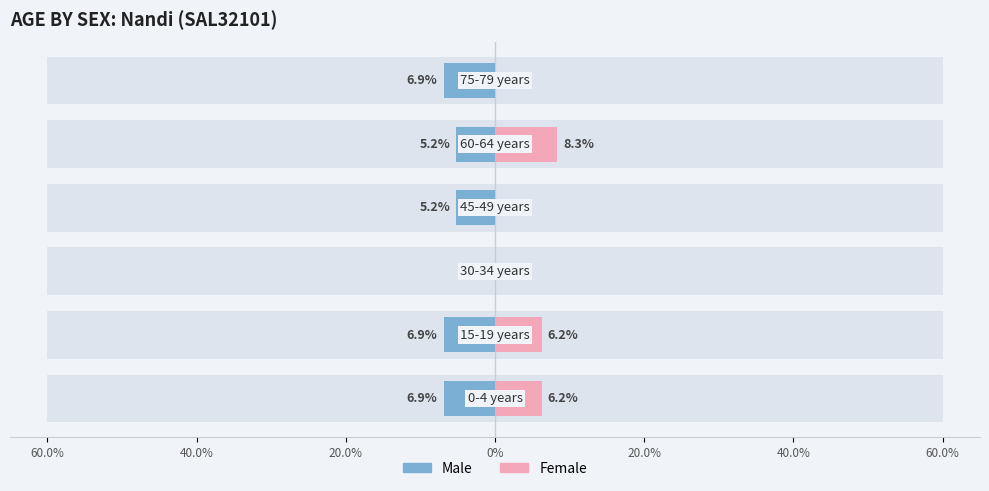

Is the value of Male at 60.0% greater than the value of Female at 20.0%?

No